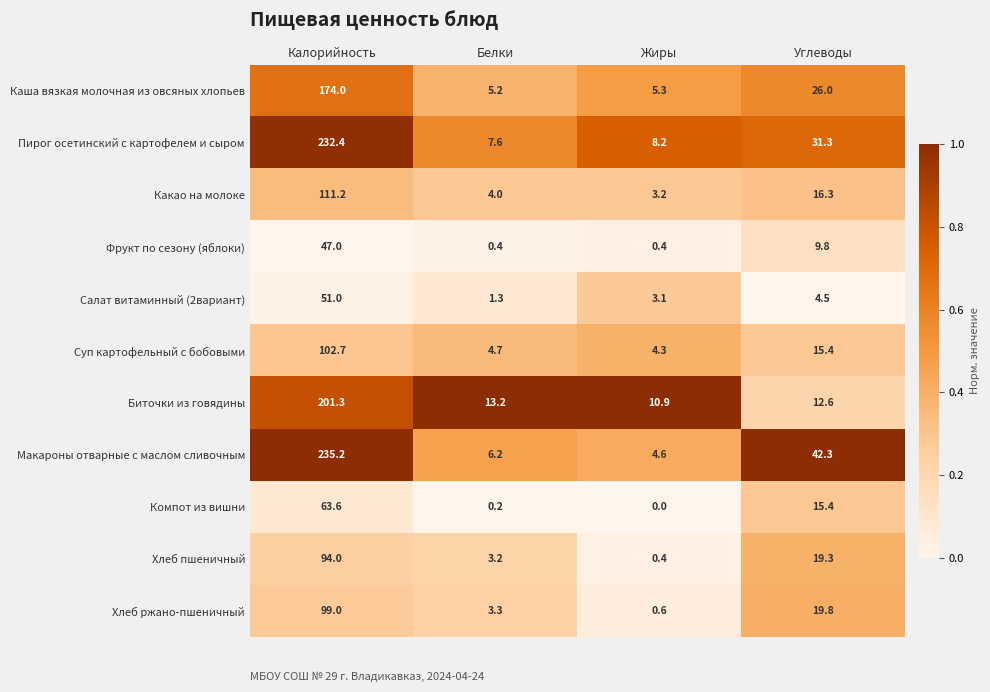

What is the average value of the Каша вязкая молочная из овсяных хлопьев series?

52.6